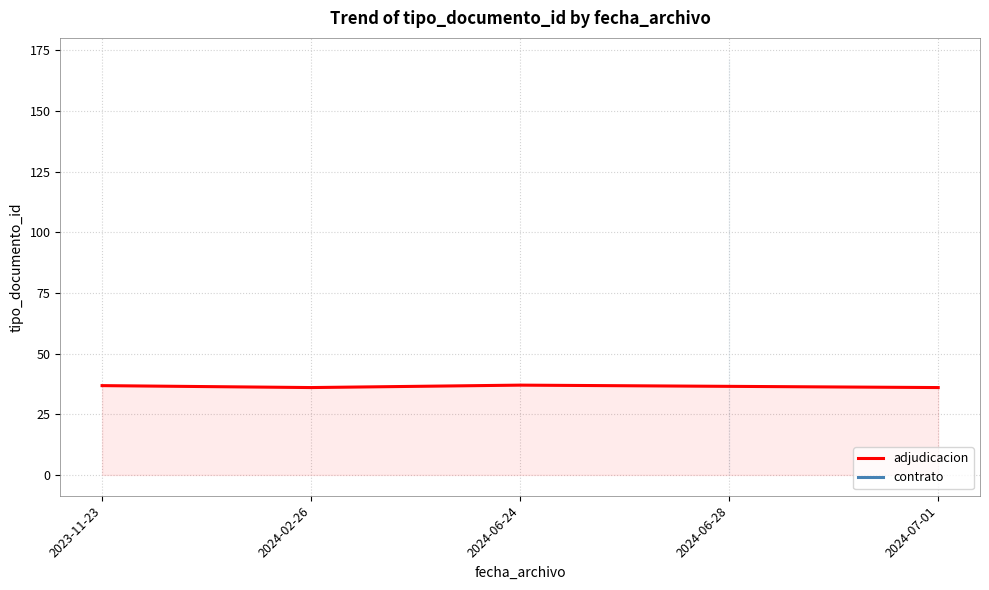

Does the chart have visible grid lines?

Yes